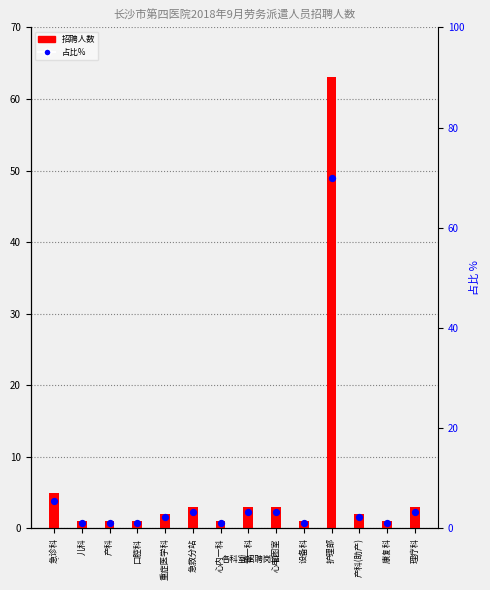

At which category is the sum across all series the highest?

护理部